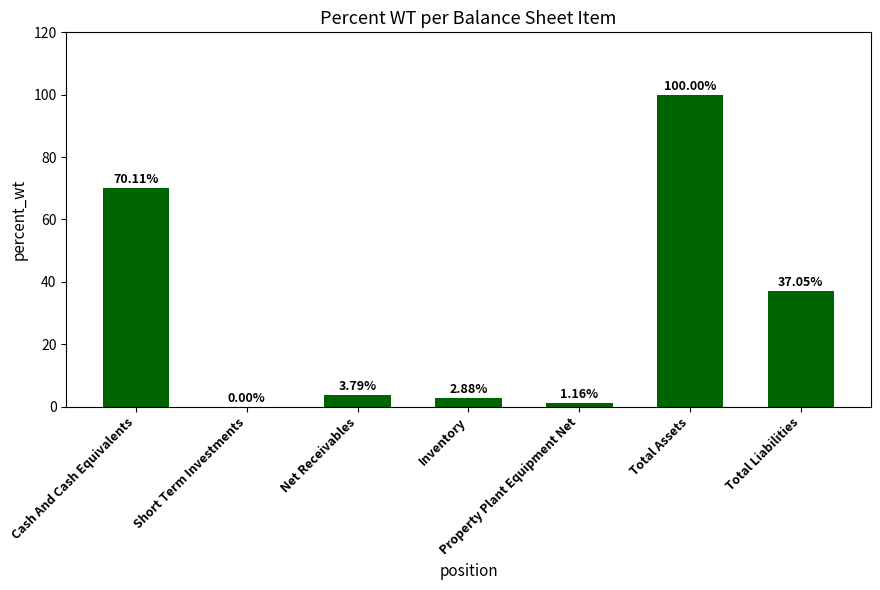

Which category has the highest value across all series?

Total Assets